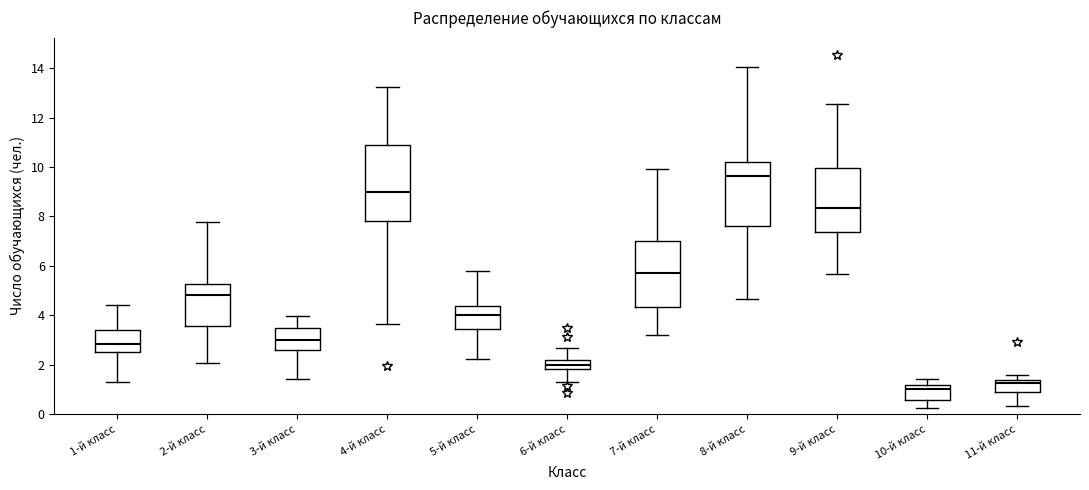

Reading left to right, read every box against the y-axis: the position of its median line, the range the box covers, and the ends of its whiskers. The values are not printed on the chart, so give them approximately, as read against the axis.

1-й класс: median 2.8, box 2.6 to 3.4, whiskers 1.2 to 4.4
2-й класс: median 4.8, box 3.6 to 5.2, whiskers 2.0 to 7.8
3-й класс: median 3.0, box 2.6 to 3.4, whiskers 1.4 to 4.0
4-й класс: median 9.0, box 7.8 to 10.8, whiskers 3.6 to 13.2
5-й класс: median 4.0, box 3.4 to 4.4, whiskers 2.2 to 5.8
6-й класс: median 2.0, box 1.8 to 2.2, whiskers 1.2 to 2.6
7-й класс: median 5.8, box 4.4 to 7.0, whiskers 3.2 to 10.0
8-й класс: median 9.6, box 7.6 to 10.2, whiskers 4.6 to 14.0
9-й класс: median 8.4, box 7.4 to 10.0, whiskers 5.6 to 12.6
10-й класс: median 1.0, box 0.6 to 1.2, whiskers 0.2 to 1.4
11-й класс: median 1.2, box 1.0 to 1.4, whiskers 0.4 to 1.6